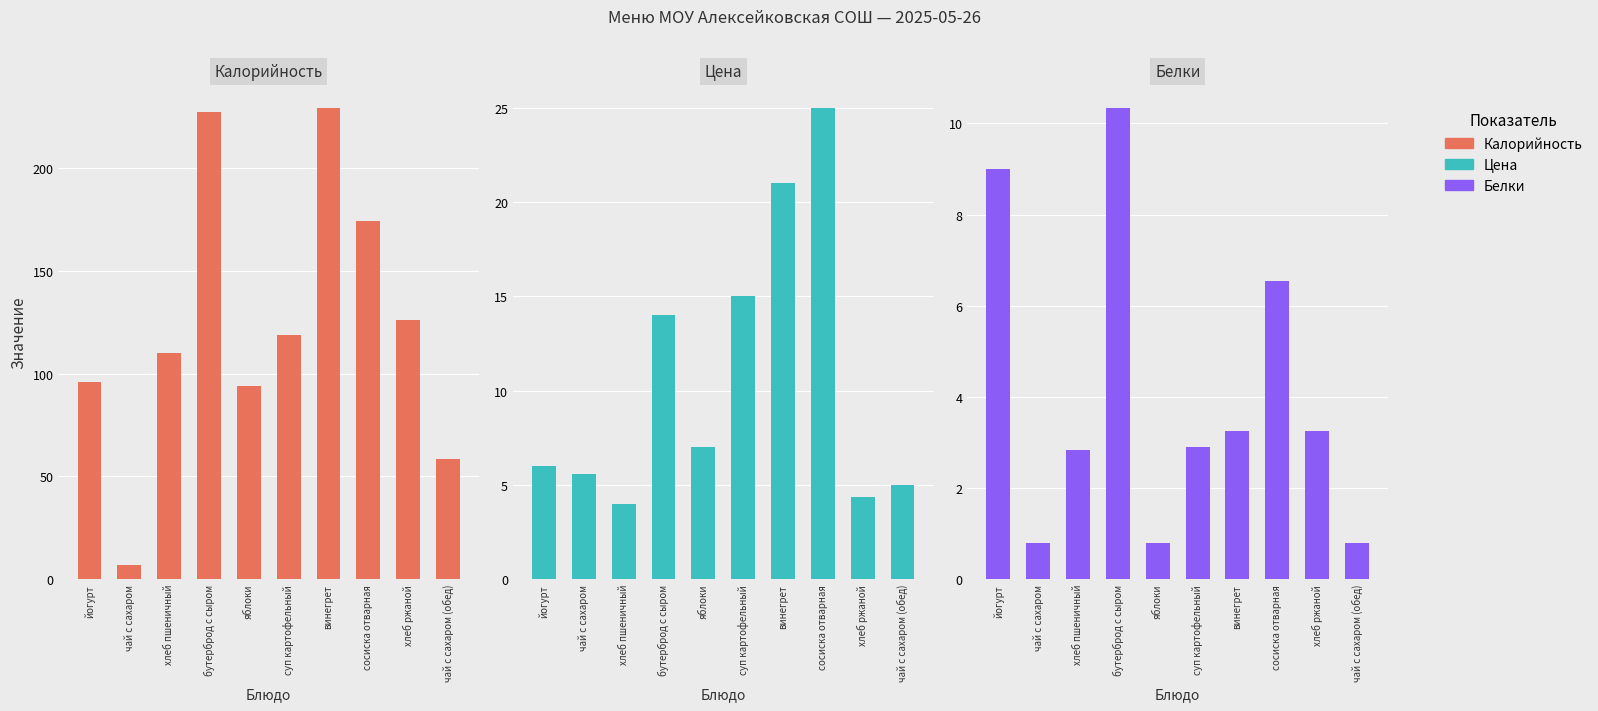

Which has a higher value, чай с сахаром or винегрет?

винегрет